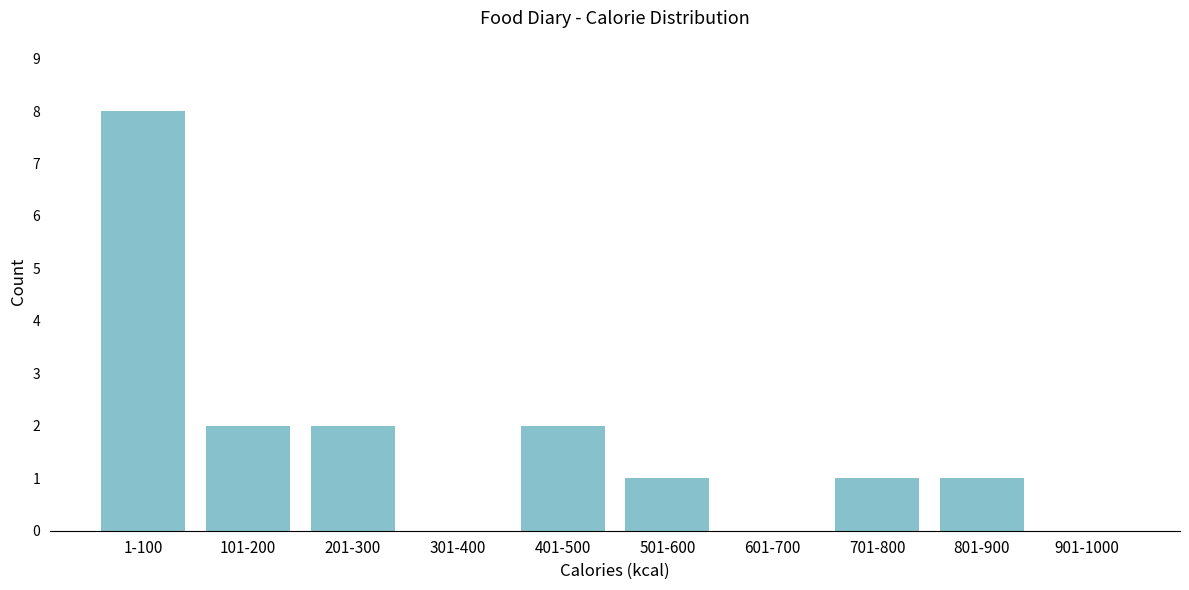

Reading left to right, what are all the values shown in this chart?

1-100=8	101-200=2	201-300=2	301-400=0	401-500=2	501-600=1	601-700=0	701-800=1	801-900=1	901-1000=0